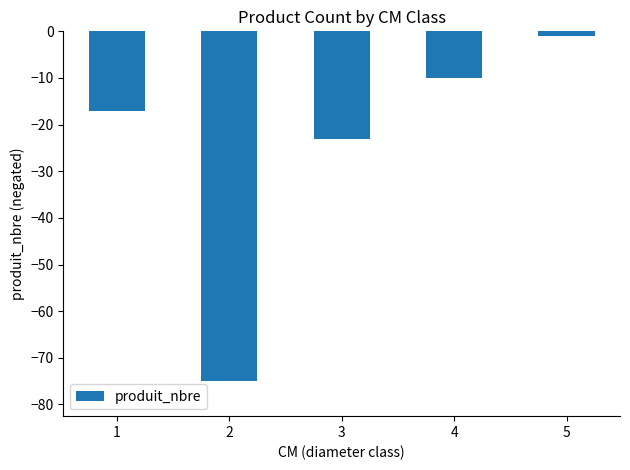

List the labels in order of value, smallest first.

2, 3, 1, 4, 5